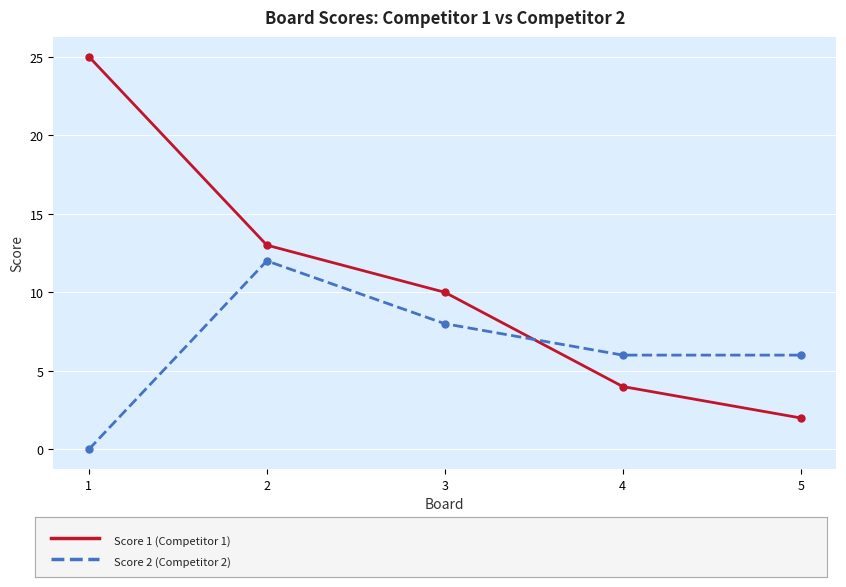

What is the maximum value shown in the chart?

25